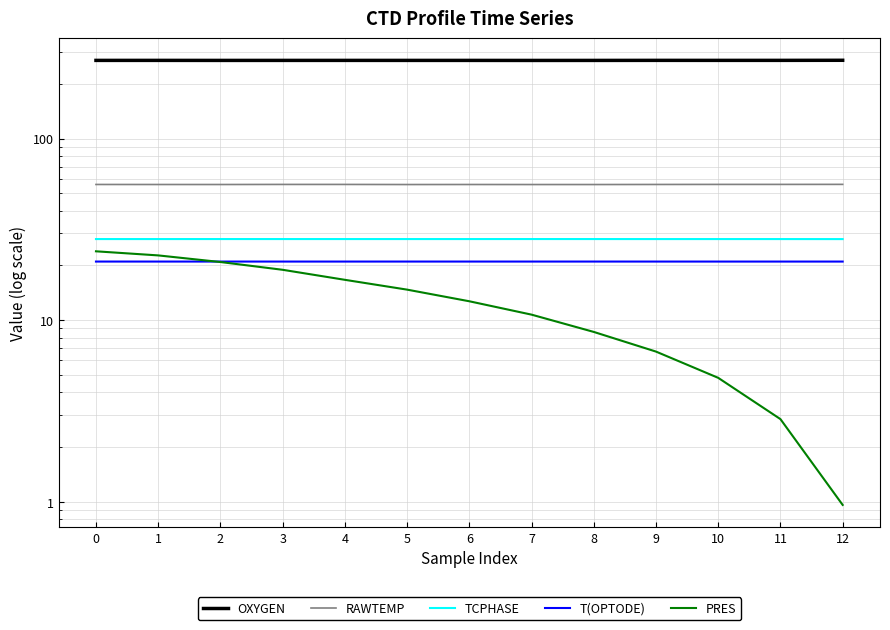

True or false: TCPHASE and PRES intersect in this chart.

False